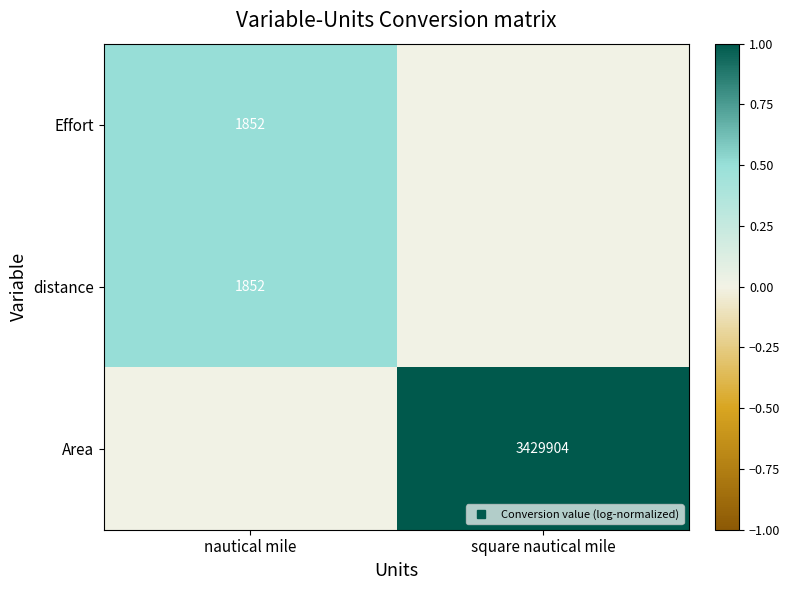

What is the average value of the Area series?

0.5